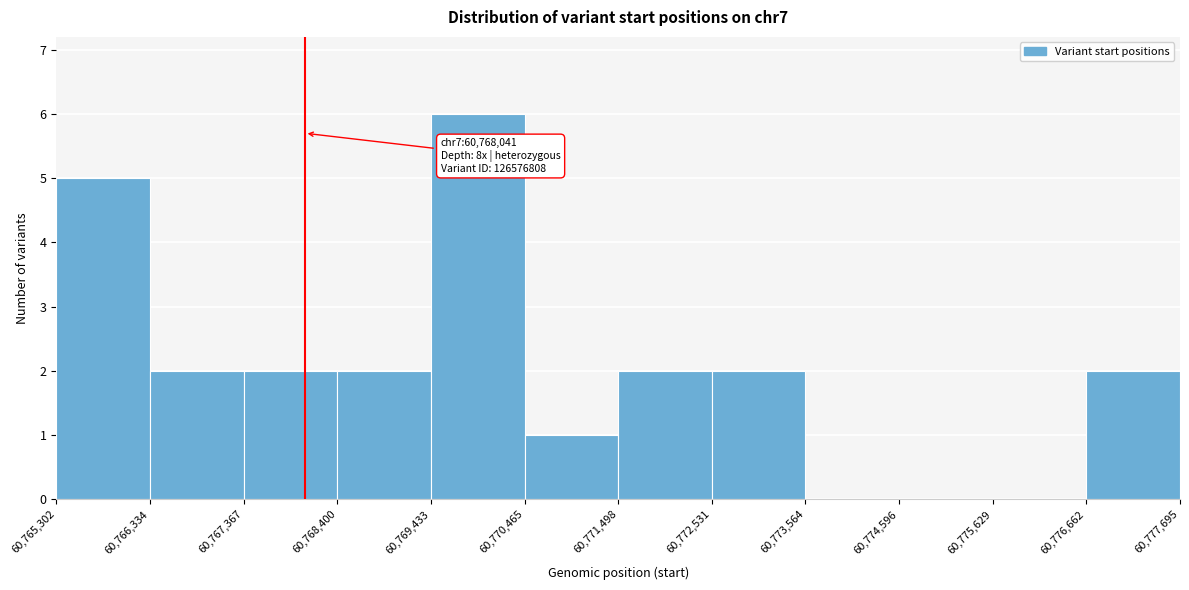

Over which range of the x-axis is the bar tallest?

60,769,433 to 60,770,465